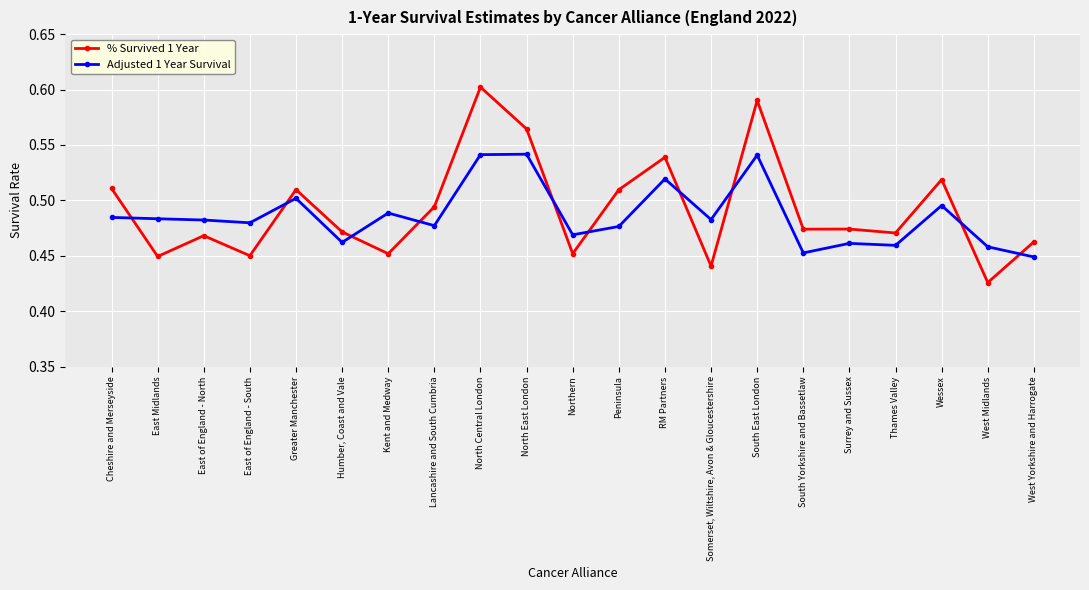

What position from the right is North East London?

12